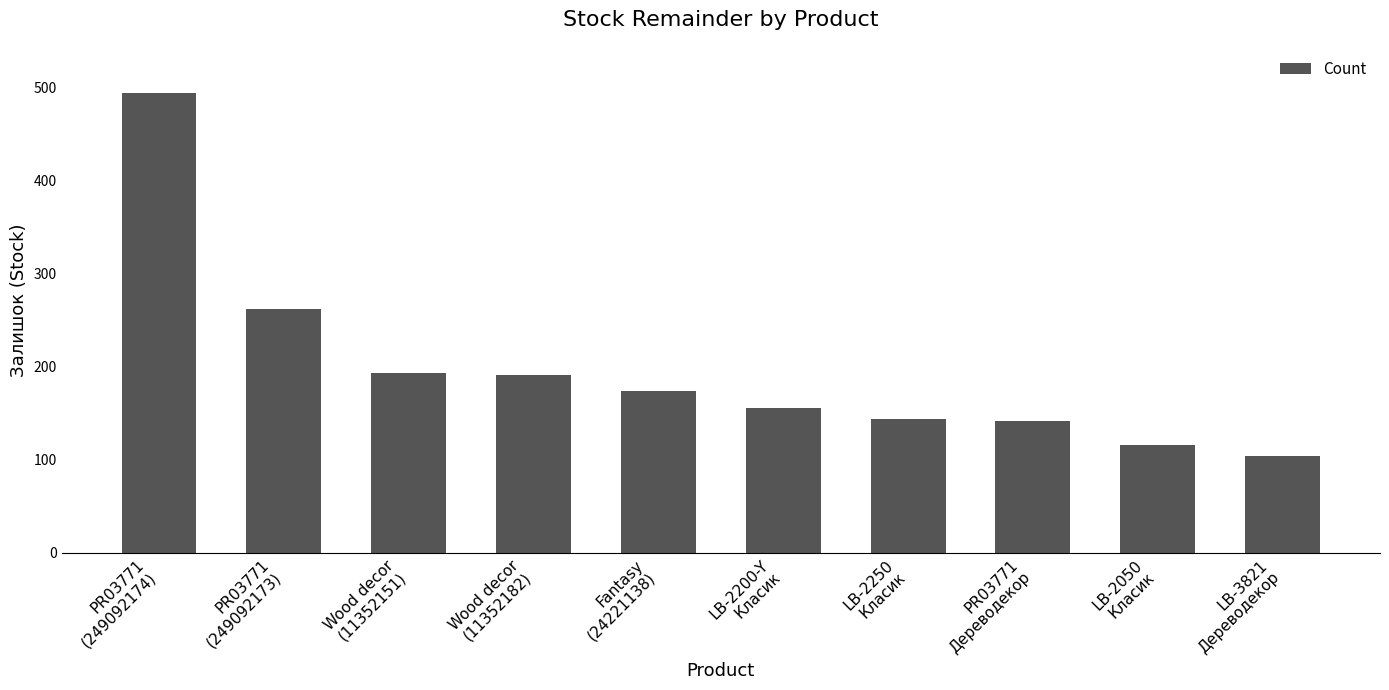

What is the value of the 8th bar from the left?

142